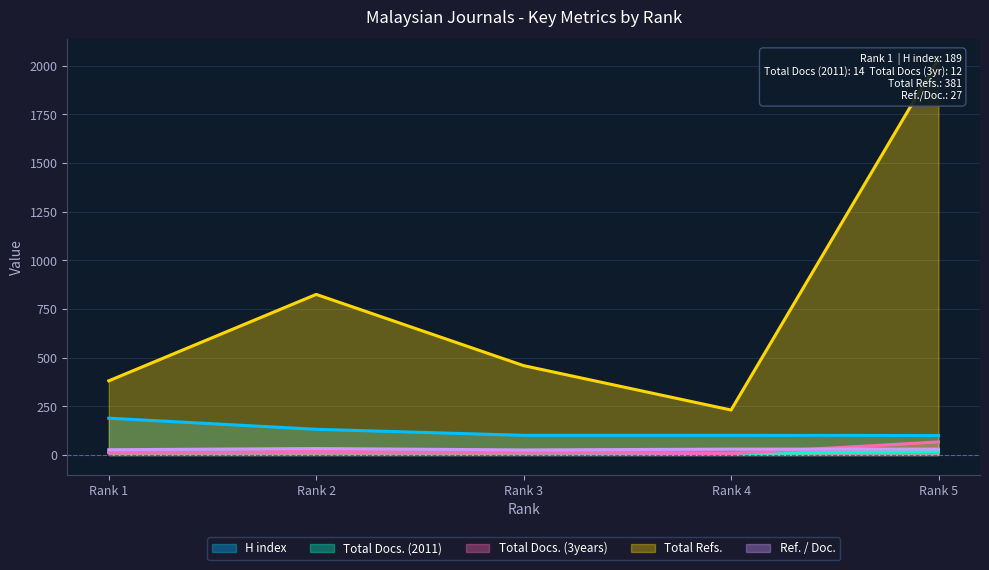

True or false: H index and Ref. / Doc. intersect in this chart.

False